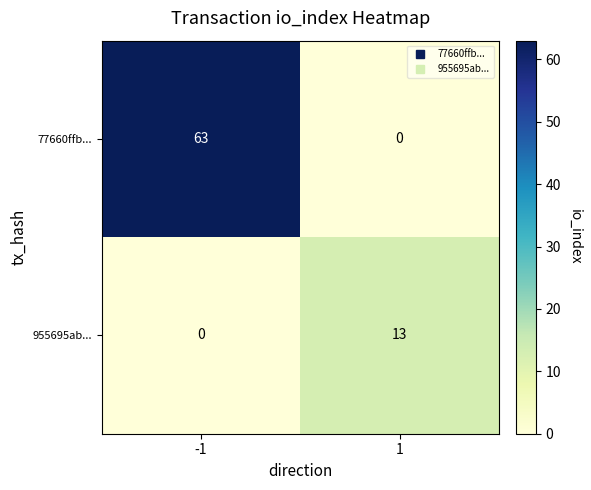

What is the sum of the 77660ffb... values at 1 and -1?

63